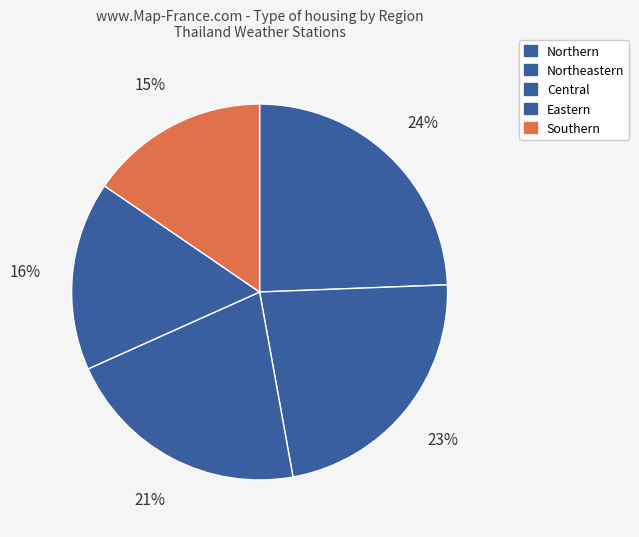

True or false: Central accounts for 27% of the total.

False